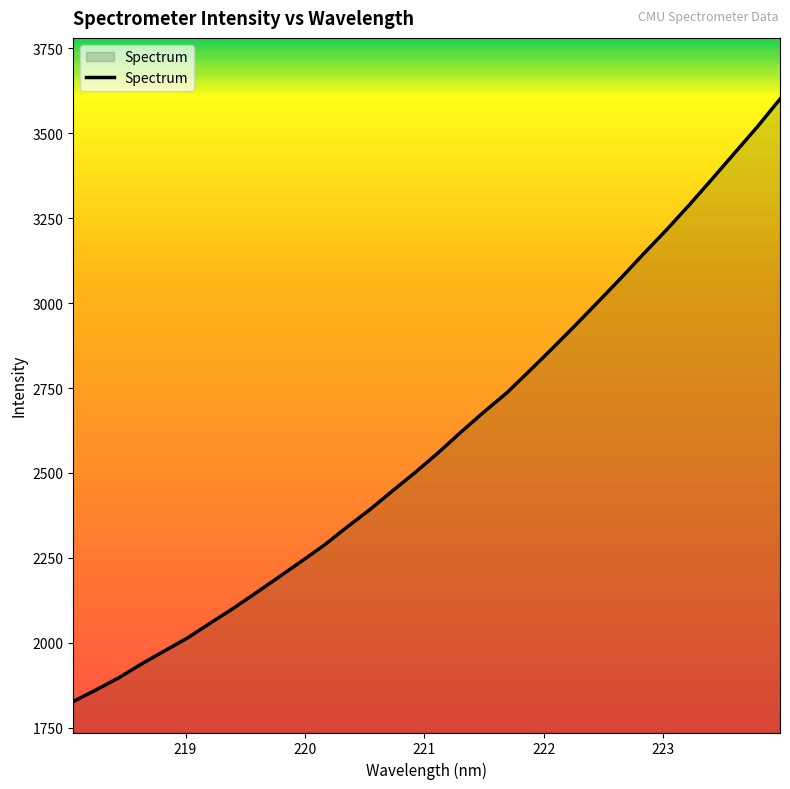

What is the smallest value displayed?

1827.6